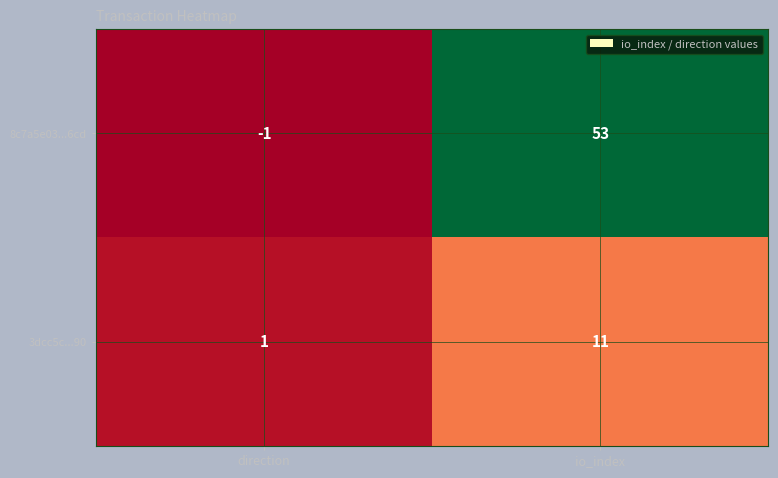

At which category is the sum across all series the highest?

io_index